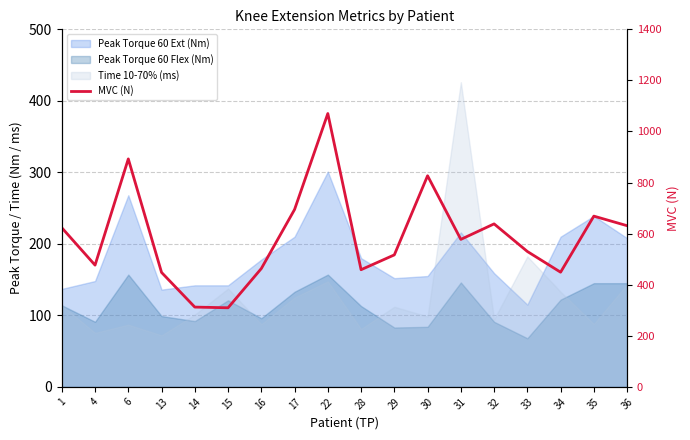

True or false: the data shows 463.3 at 16.

True